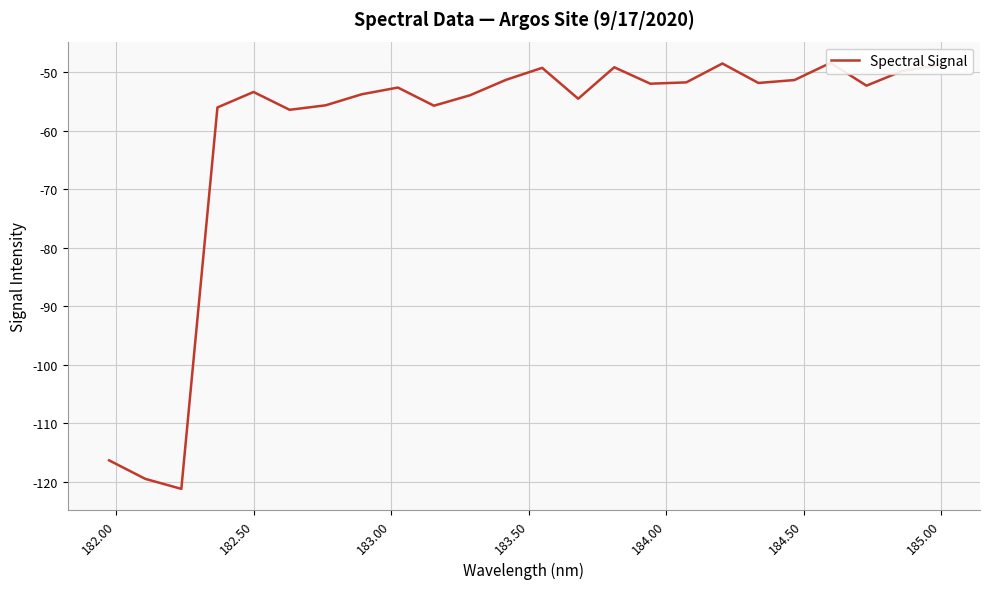

What is the average value?

-60.6